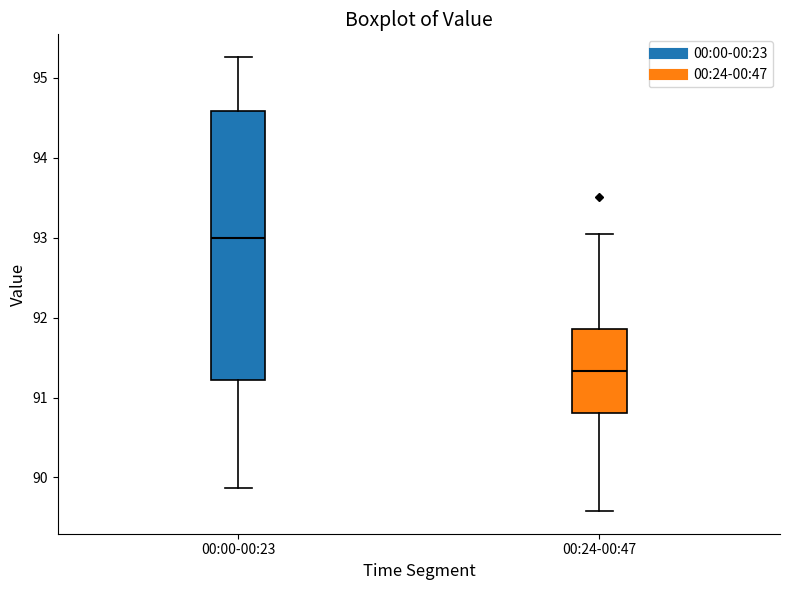

Reading left to right, read every box against the y-axis: the position of its median line, the range the box covers, and the ends of its whiskers. The values are not printed on the chart, so give them approximately, as read against the axis.

00:00-00:23: median 93.0, box 91.2 to 94.6, whiskers 89.9 to 95.3
00:24-00:47: median 91.3, box 90.8 to 91.9, whiskers 89.6 to 93.0